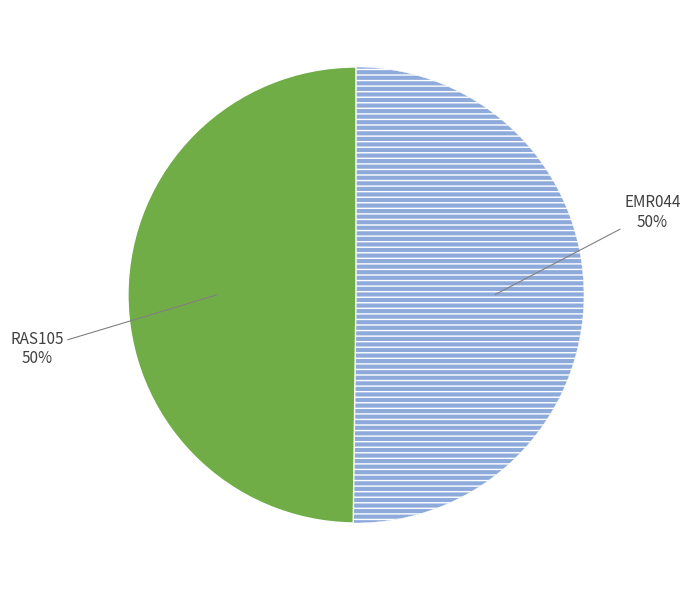

To the nearest percent, what is the average slice percentage?

50%